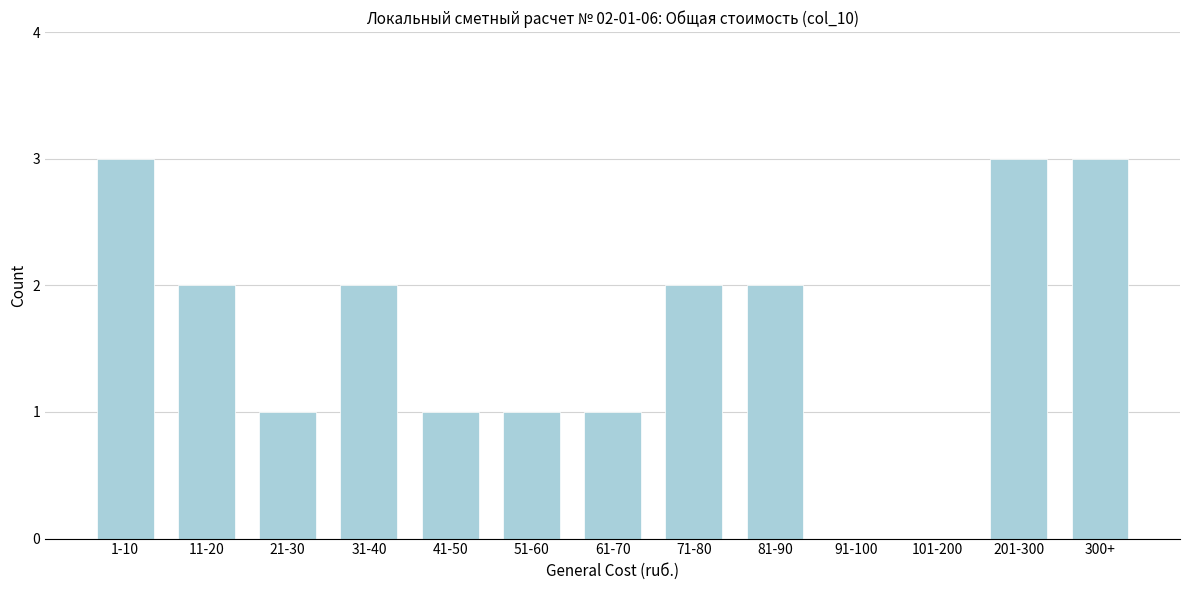

Reading left to right, extract all data points from this chart.

1-10=3	11-20=2	21-30=1	31-40=2	41-50=1	51-60=1	61-70=1	71-80=2	81-90=2	91-100=0	101-200=0	201-300=3	300+=3